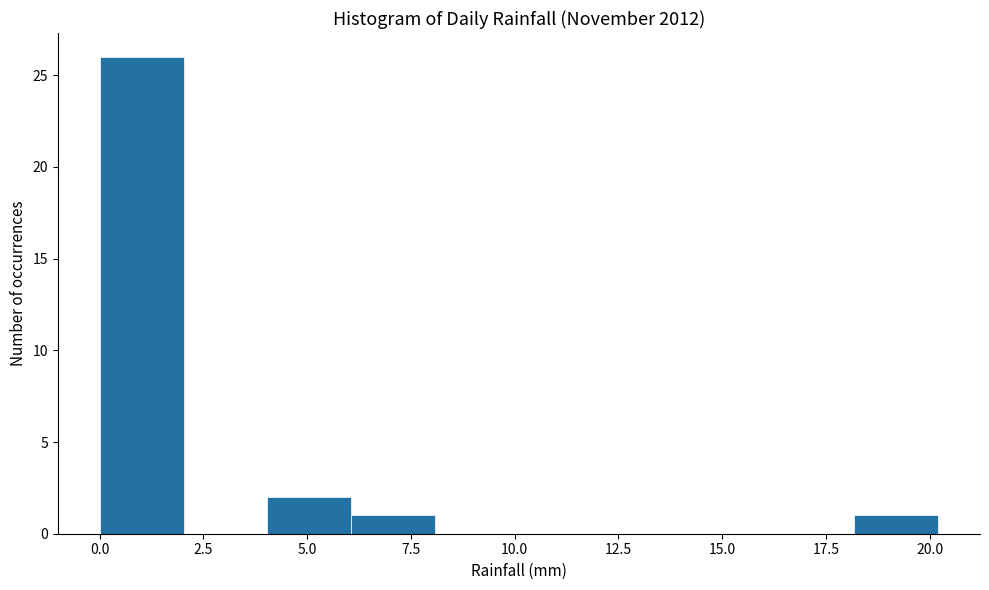

Reading left to right, transcribe this chart: for each bar, give the range it covers on the x-axis and its height. Neither the bar edges nor the heights are printed on the chart, so give them approximately, as read against the axes.

0 to 2: 26
2 to 4: 0
4 to 6: 2
6 to 8: 1
8 to 10: 0
10 to 12: 0
12 to 14: 0
14 to 16: 0
16 to 18: 0
18 to 20: 1